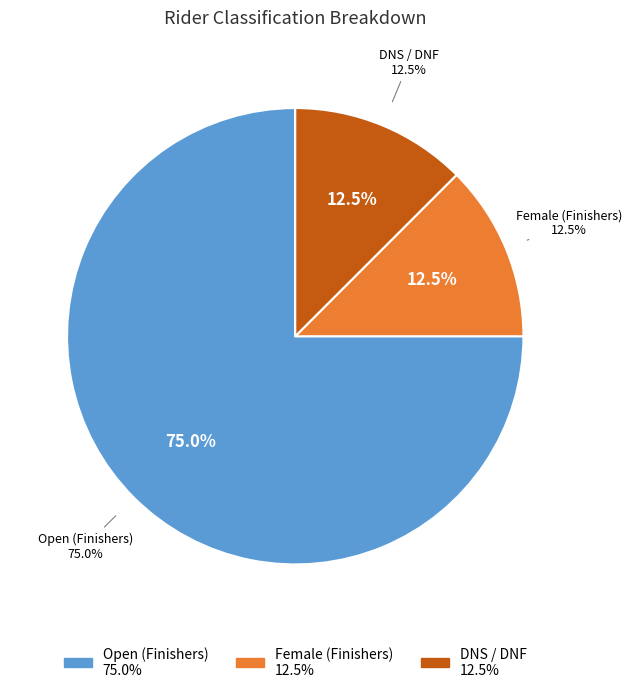

Combined, do DNS/DNF and Open account for over 50%?

Yes